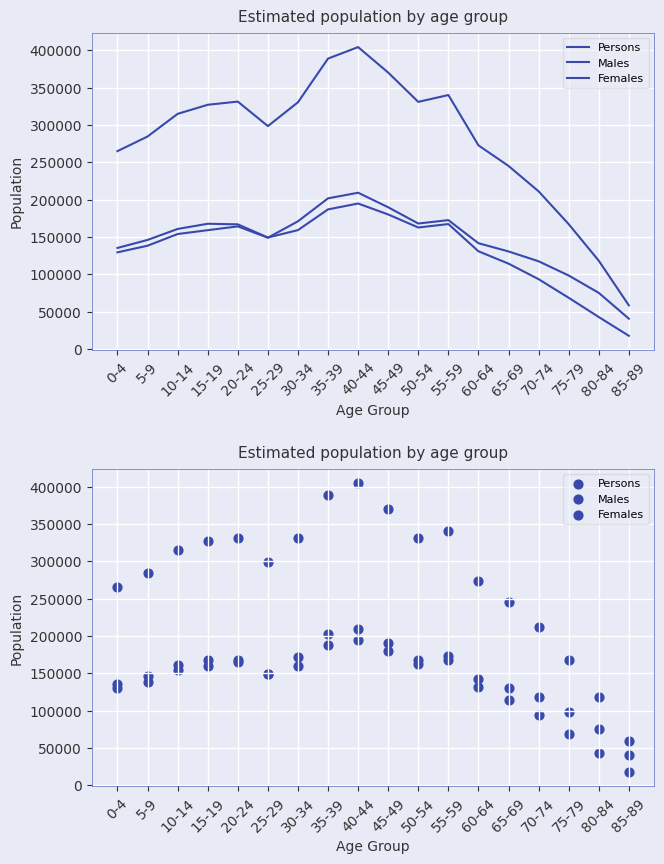

Is the value of Persons at 55-59 greater than the value of Females at 5-9?

Yes